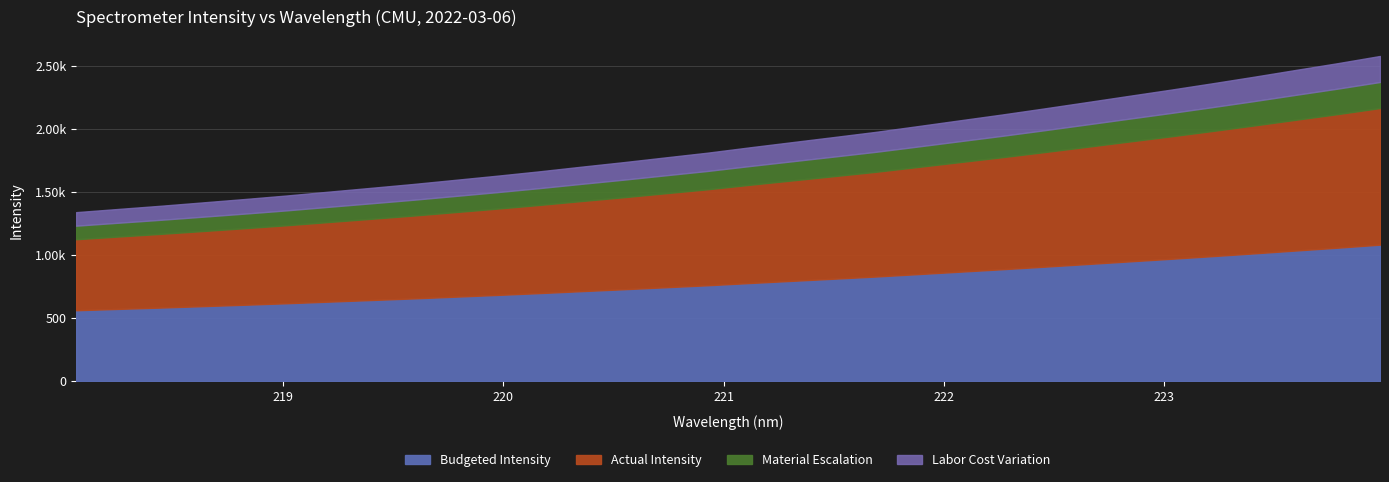

Reading left to right, what are all the values shown in this chart?

1340.9	1366.2	1391.3	1418.0	1444.9	1472.9	1503.4	1533.5	1564.0	1596.8	1629.8	1664.4	1701.2	1737.1	1774.9	1812.4	1854.6	1895.4	1936.1	1977.4	2022.9	2068.9	2114.8	2162.8	2212.0	2261.7	2311.0	2362.1	2414.6	2468.8	2522.5	2579.2